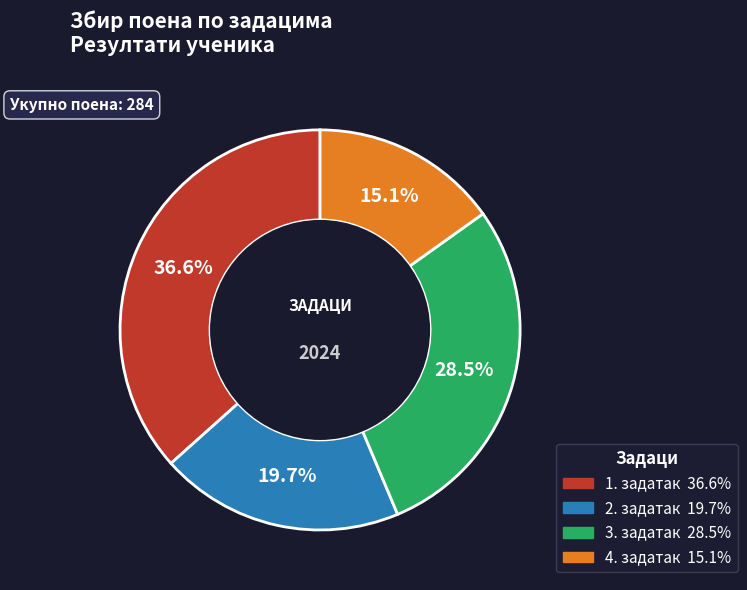

Count the number of slices in the pie.

4